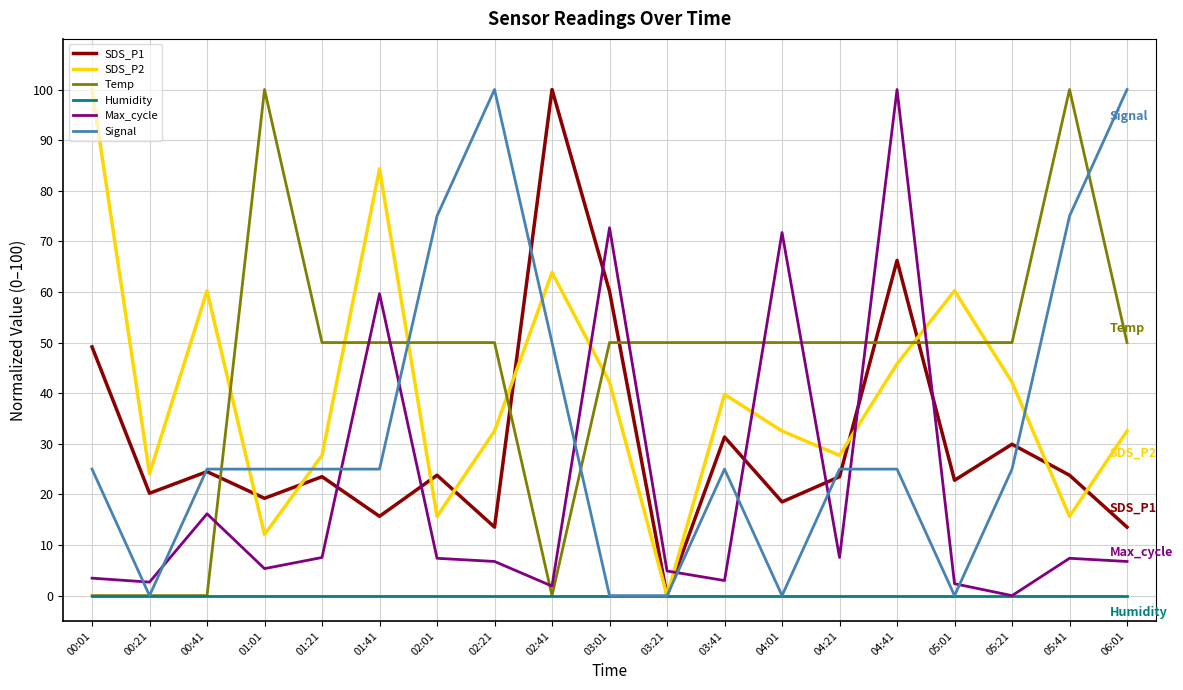

True or false: SDS_P1 and Temp cross at least once.

True